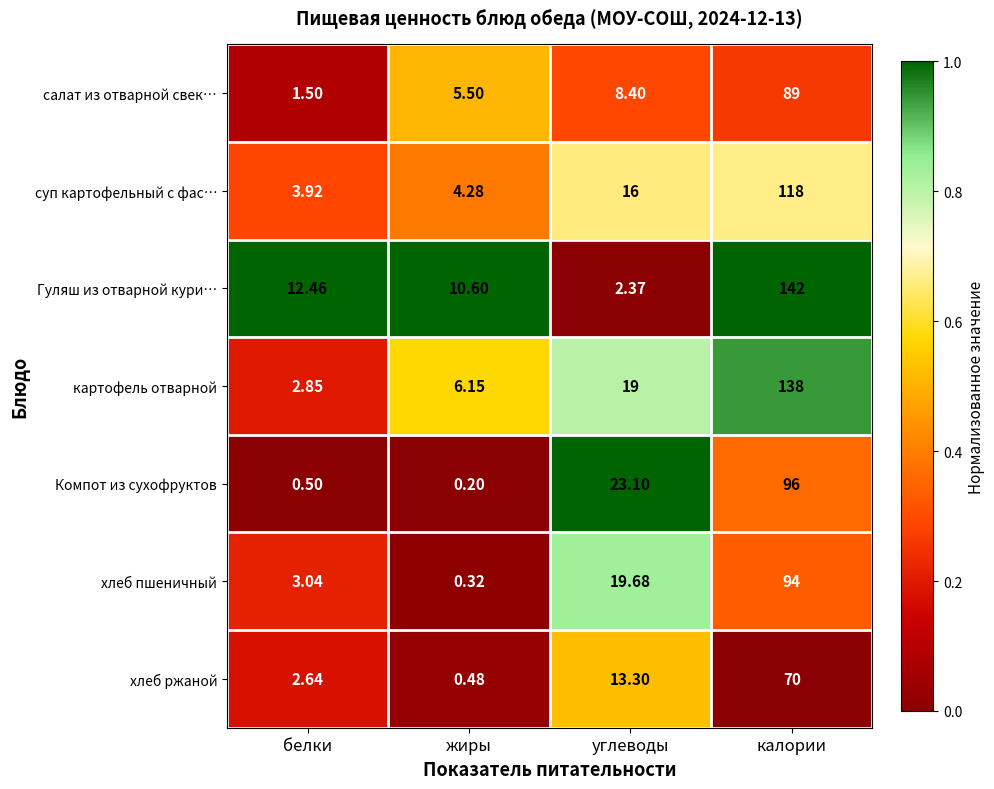

Which label corresponds to the smallest value in the chart?

жиры